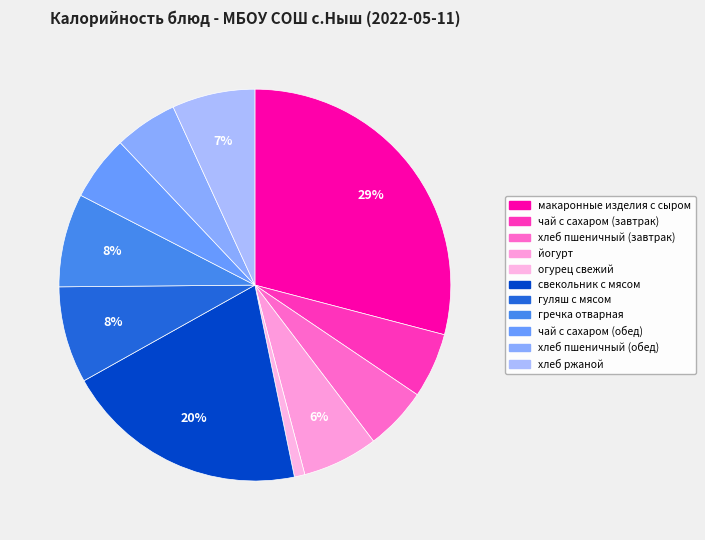

True or false: чай с сахаром (обед) accounts for 1% of the total.

False